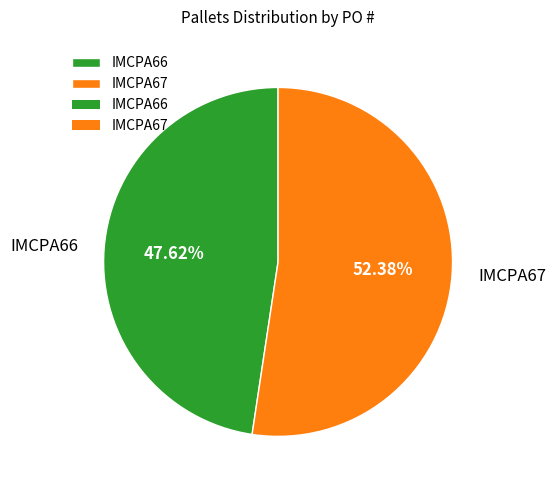

How many segments does this pie chart have?

2